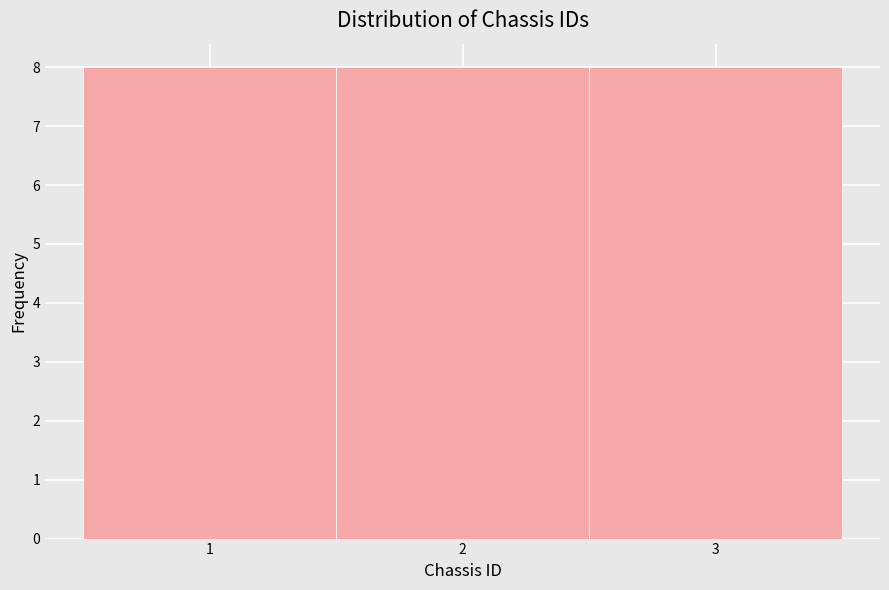

Reading left to right, transcribe this chart: for each bar, give the range it covers on the x-axis and its height. The values are not printed on the chart, so give them approximately, as read against the axis.

0.5 to 1.5: 8
1.5 to 2.5: 8
2.5 to 3.5: 8